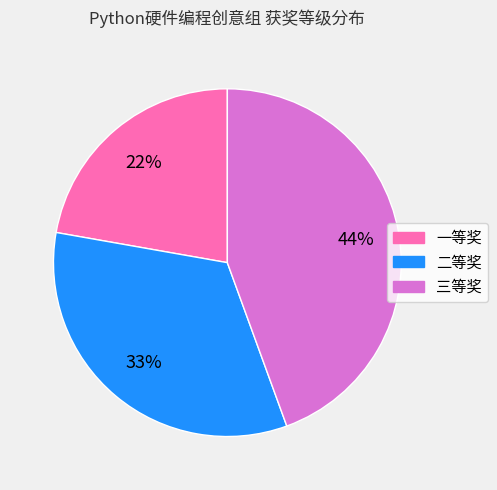

Between 三等奖 and 一等奖, which is larger?

三等奖